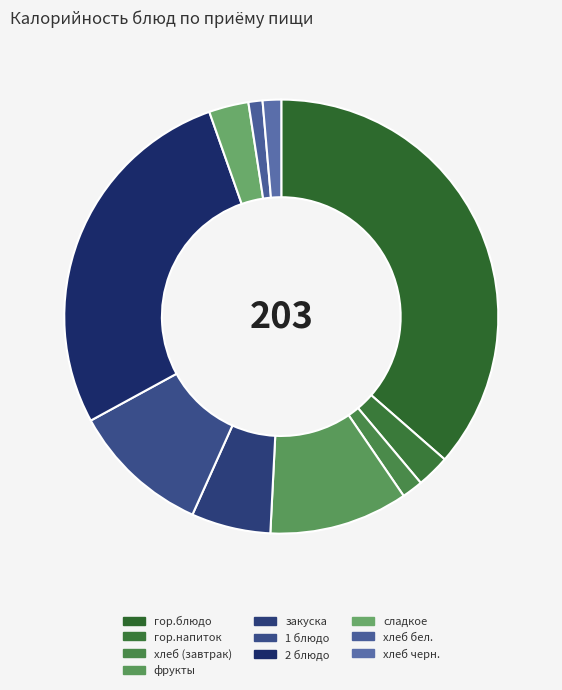

To the nearest percent, what portion does хлеб черн. represent?

1%